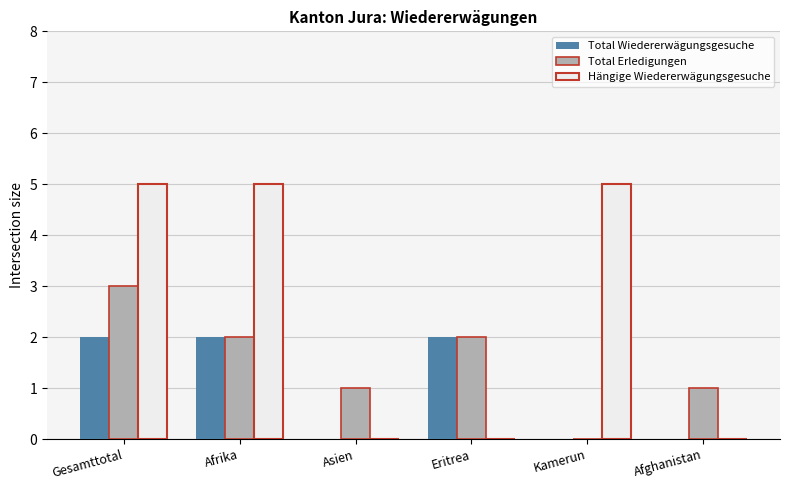

What are all the series names shown in the legend?

Total Wiedererwägungsgesuche, Total Erledigungen, Hängige Wiedererwägungsgesuche